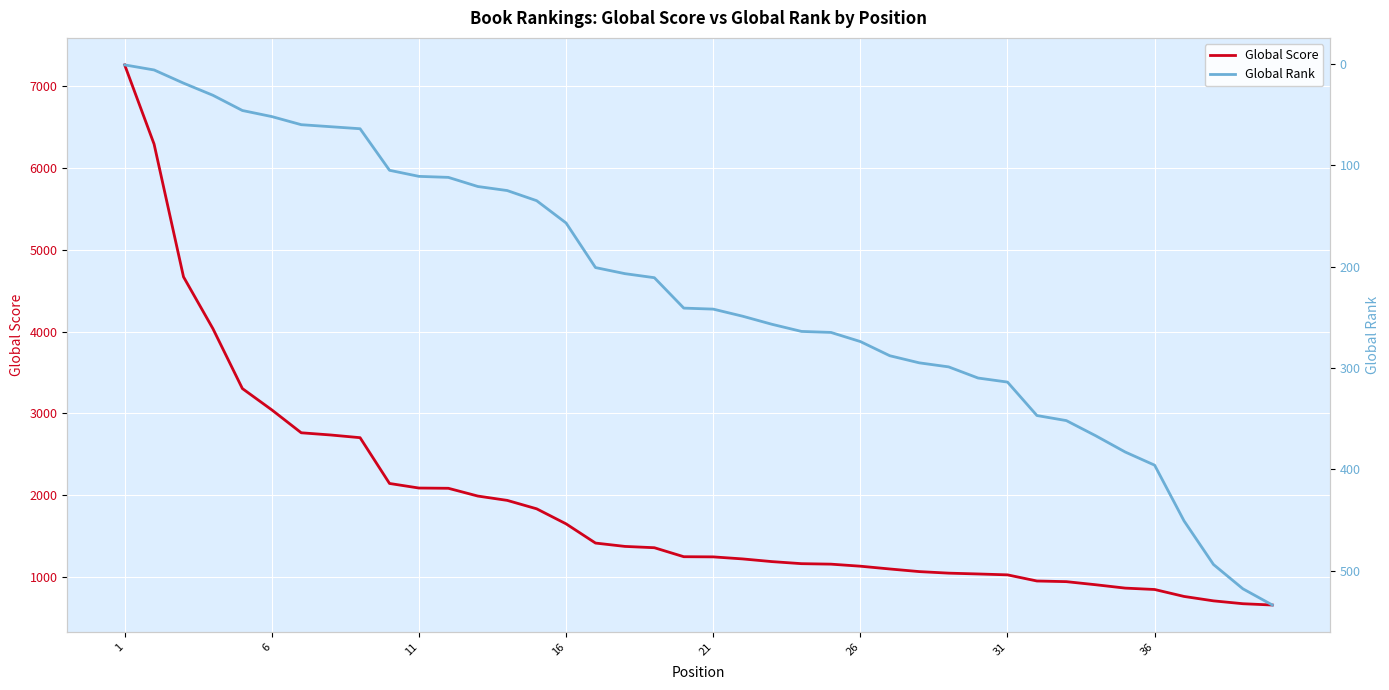

What is the highest value of the Global Rank series?

534